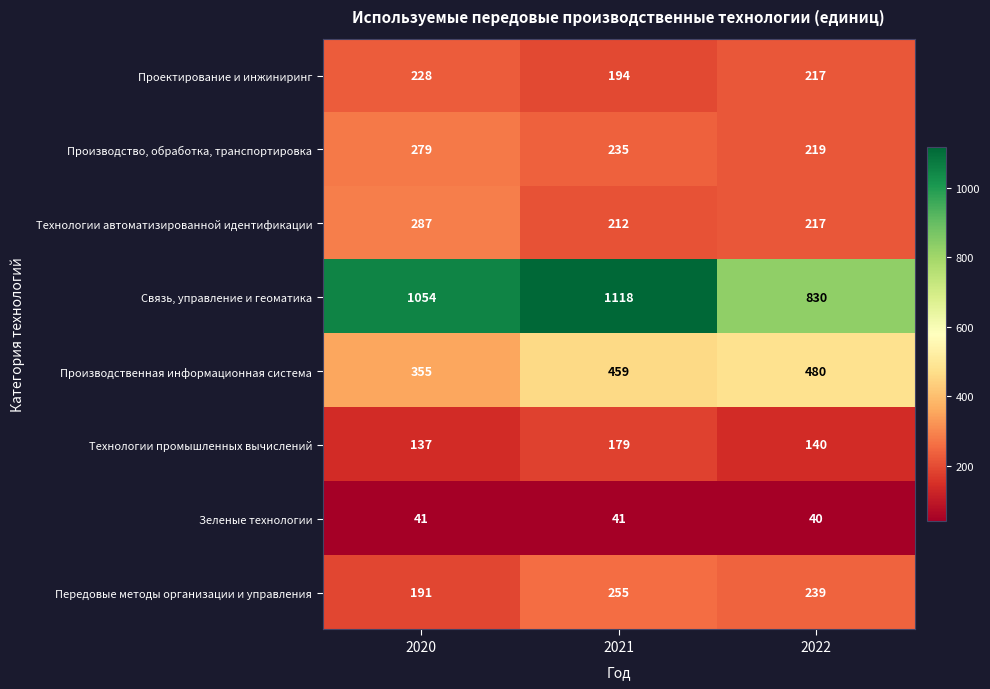

Count the number of data series in this chart.

8